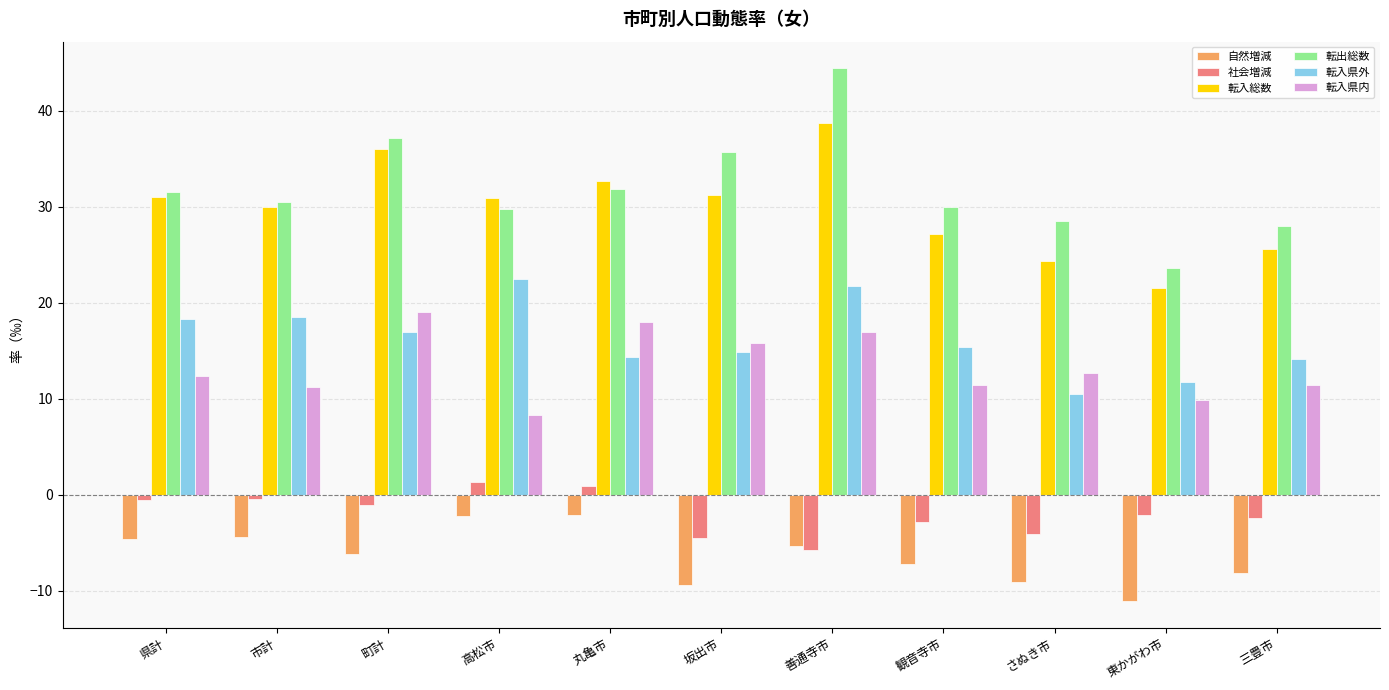

List the series in order of their peak value, highest first.

転出総数, 転入総数, 転入県外, 転入県内, 社会増減, 自然増減